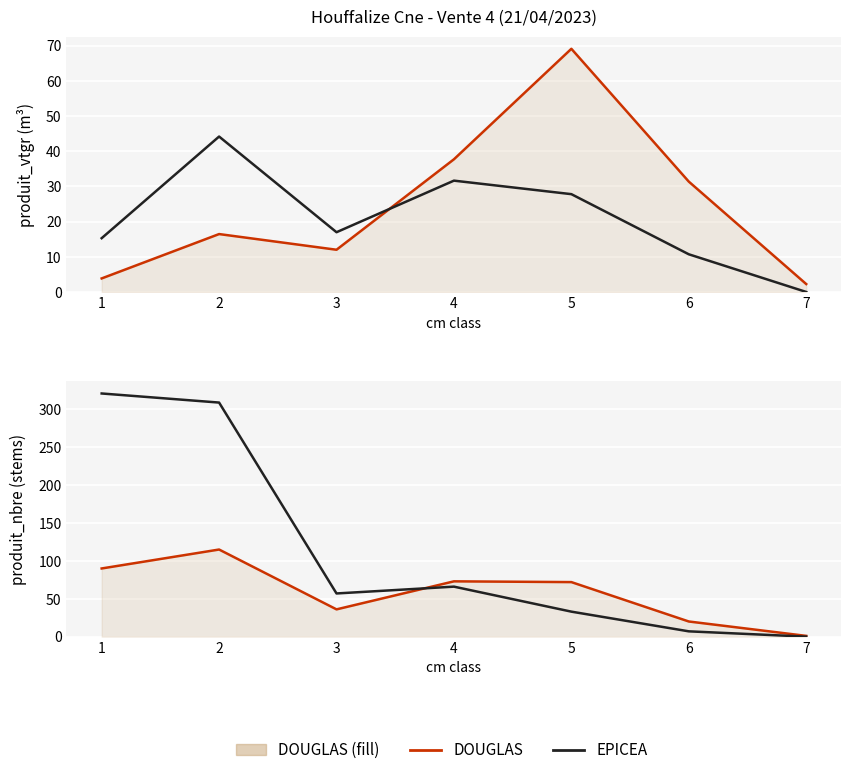

Where is the first local maximum for EPICEA?

4